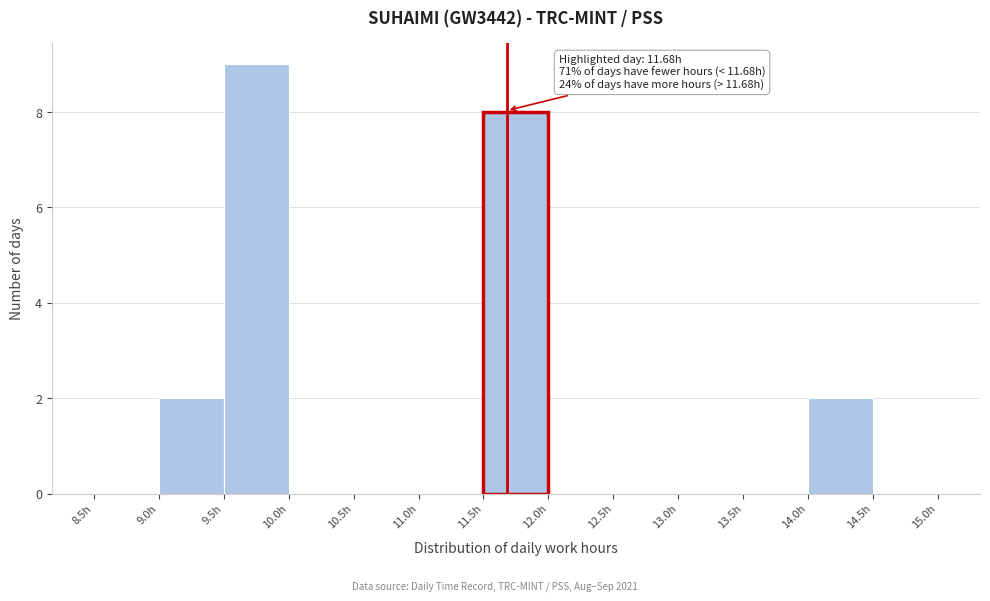

Which range on the x-axis has the tallest bar?

9.5 to 10.0